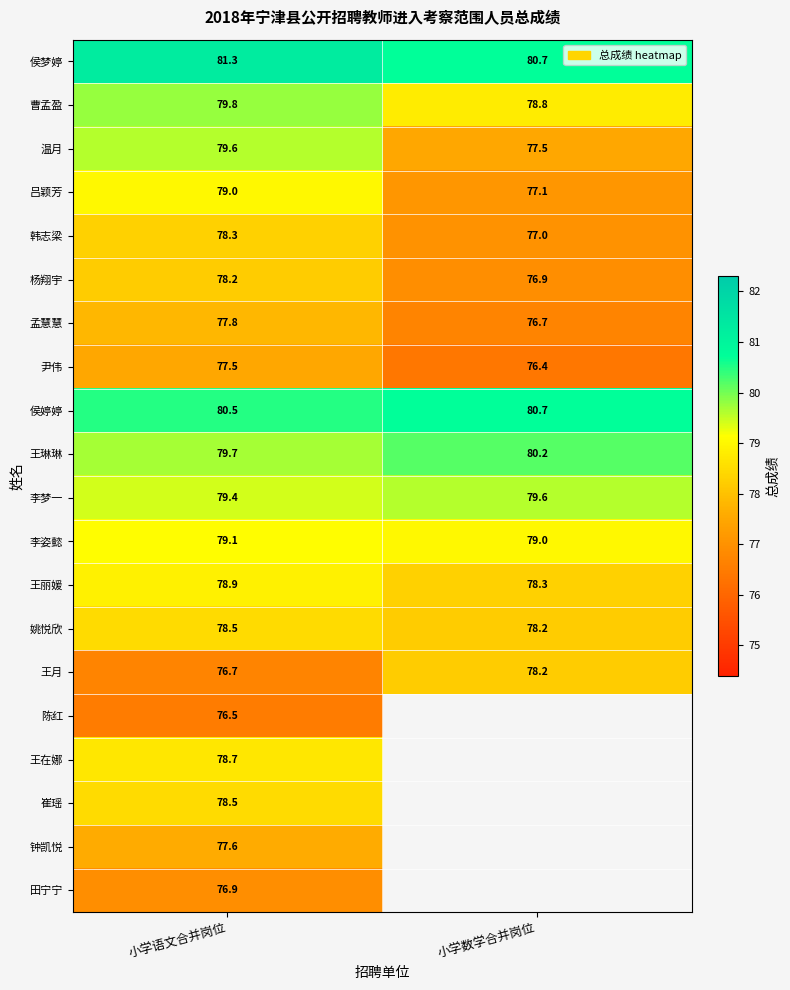

Is it true that 李梦一 equals 79.6 at 小学数学合并岗位?

True